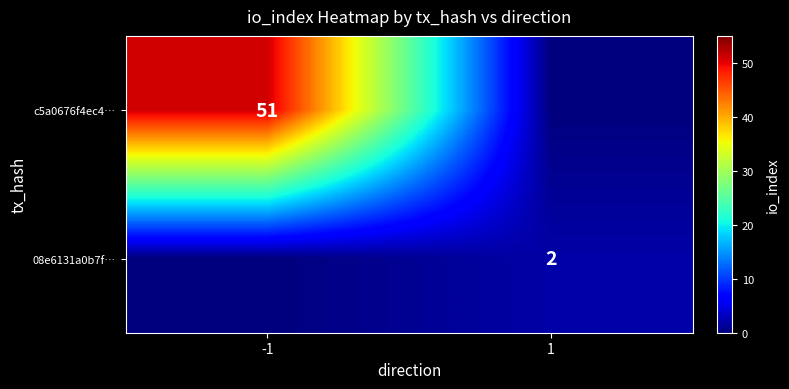

What is the difference between the highest and lowest values at -1?

51